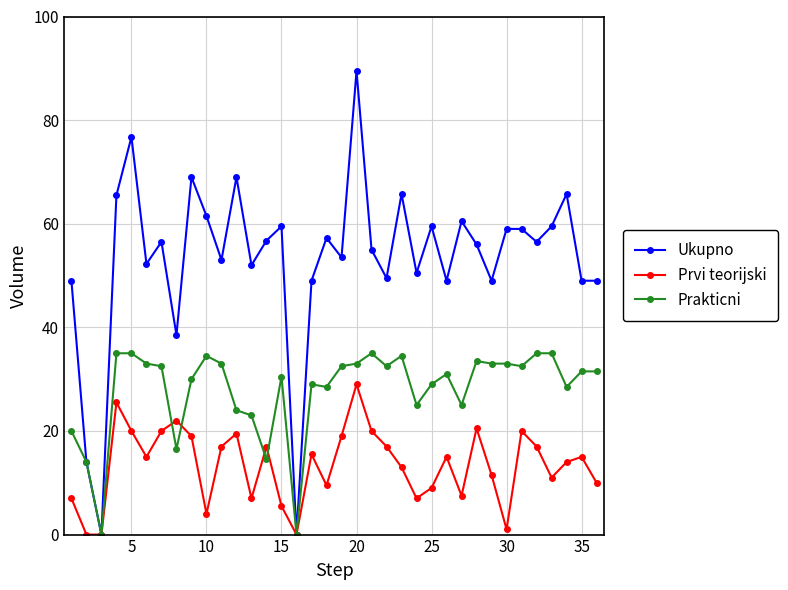

List the series in order of their peak value, highest first.

Ukupno, Prakticni, Prvi teorijski